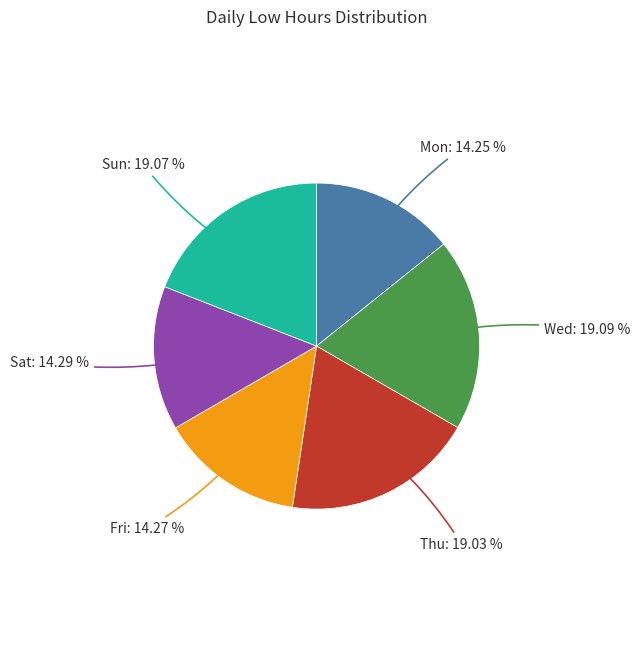

How many slices are in this pie chart?

6